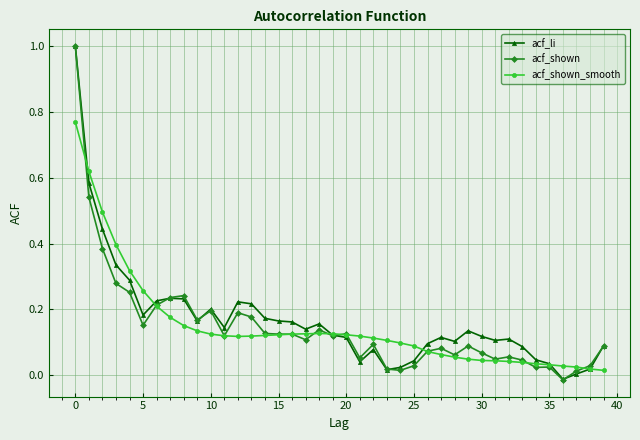

True or false: acf_shown has more than 1 points higher than both neighbors.

True